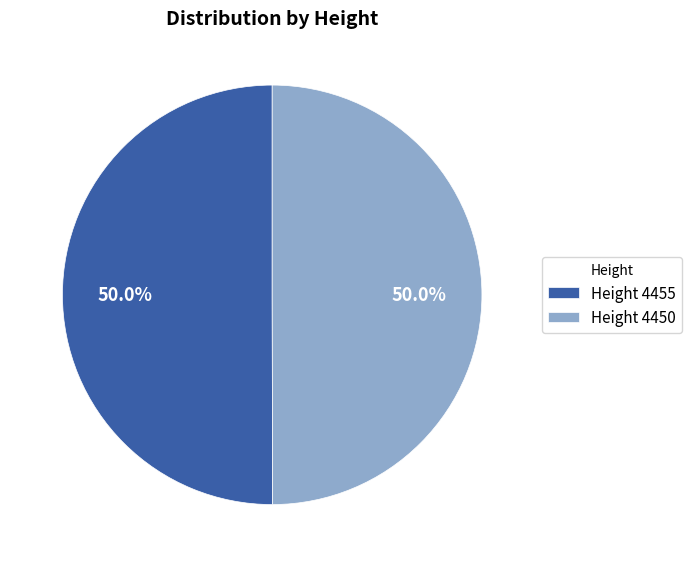

To the nearest percent, what is the average slice percentage?

50%